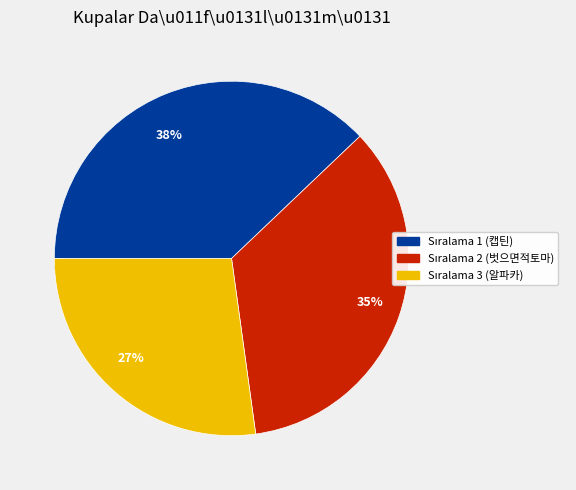

True or false: 3 accounts for 27% of the total.

True